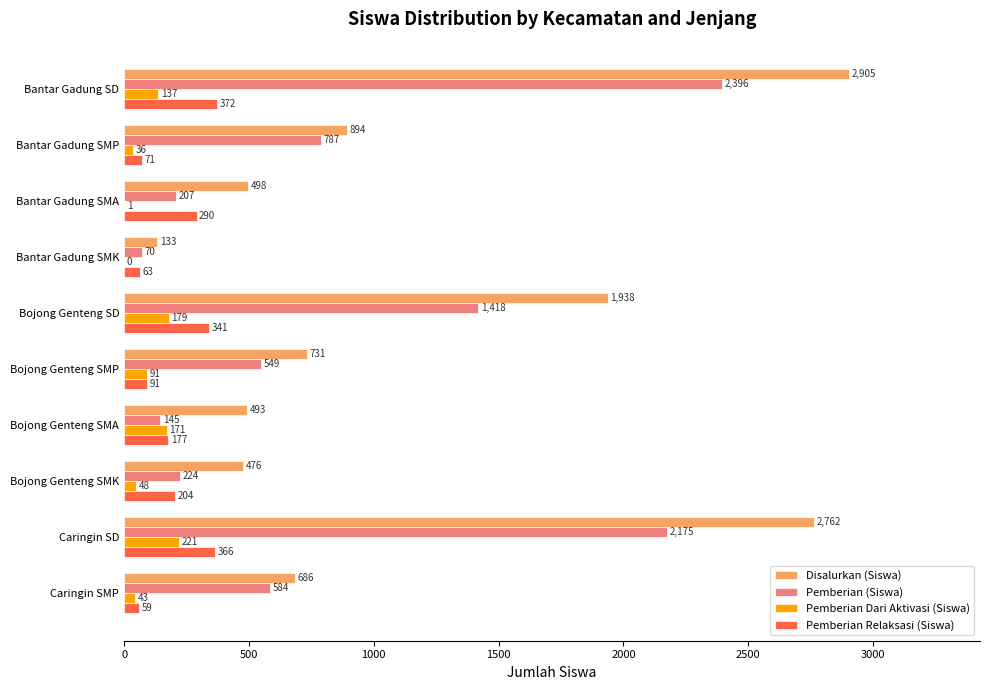

Is it true that Disalurkan (Siswa) equals 184 at Bantar Gadung SMP?

False